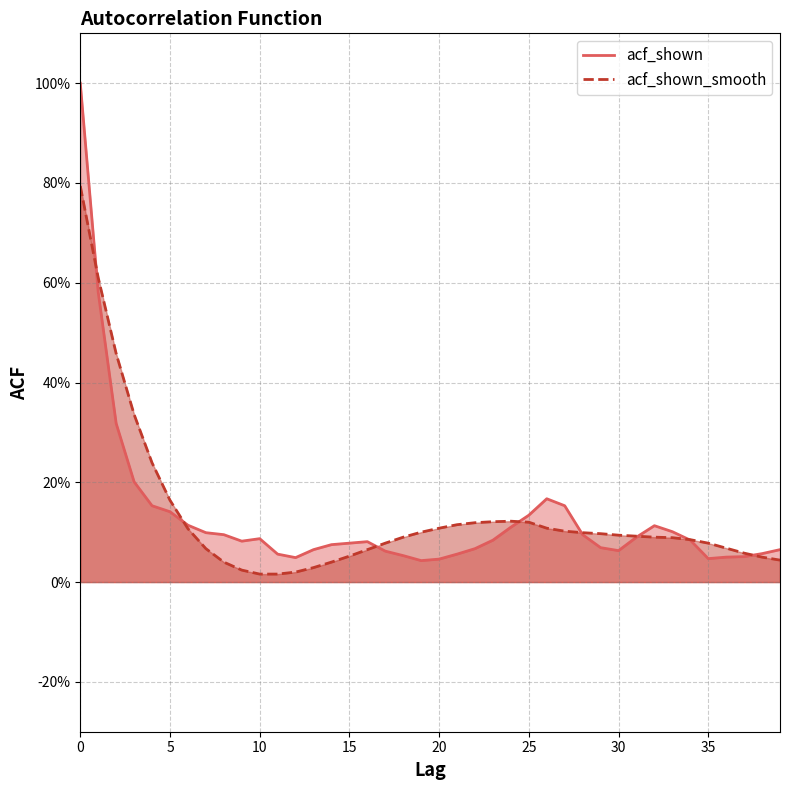

Between 38 and 31, which is larger?

31